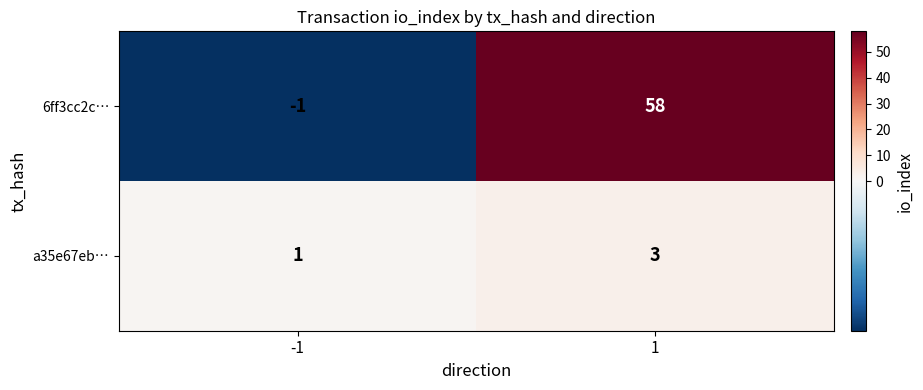

At which category is the sum across all series the highest?

1